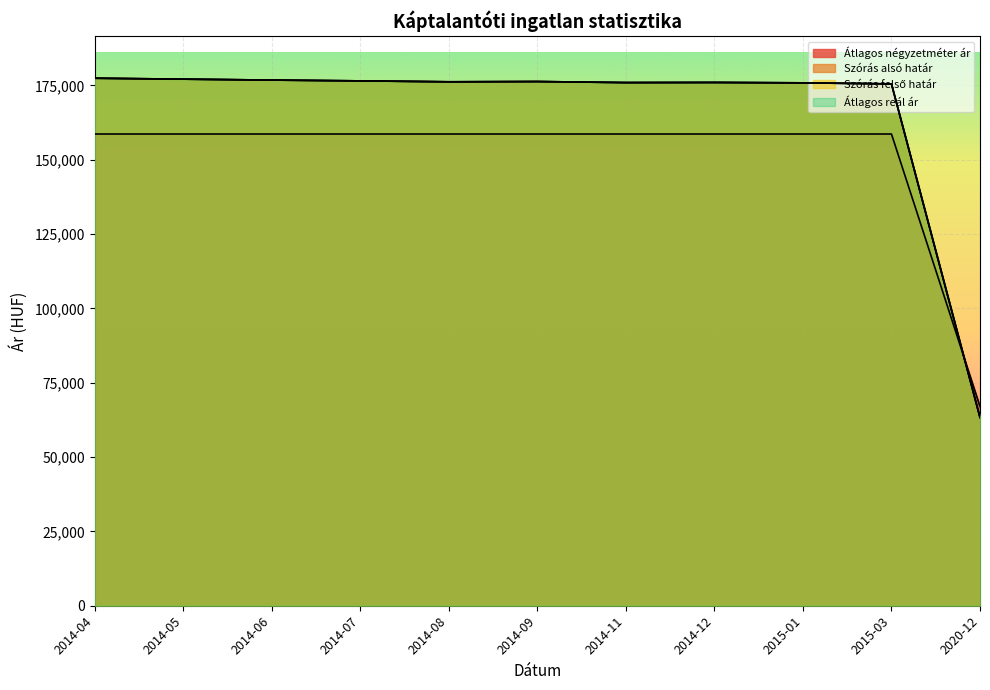

Reading left to right, what are all the values shown in this chart?

Átlagos négyzetméter ár: 158636	158636	158636	158636	158636	158636	158636	158636	158636	158636	67010
Szórás alsó határ: 177398	177085	176773	176506	176196	176284	175931	175975	175843	175491	63318
Szórás felső határ: 177398	177085	176773	176506	176196	176284	175931	175975	175843	175491	63318
Átlagos reál ár: 177398	177085	176773	176506	176196	176284	175931	175975	175843	175491	63318